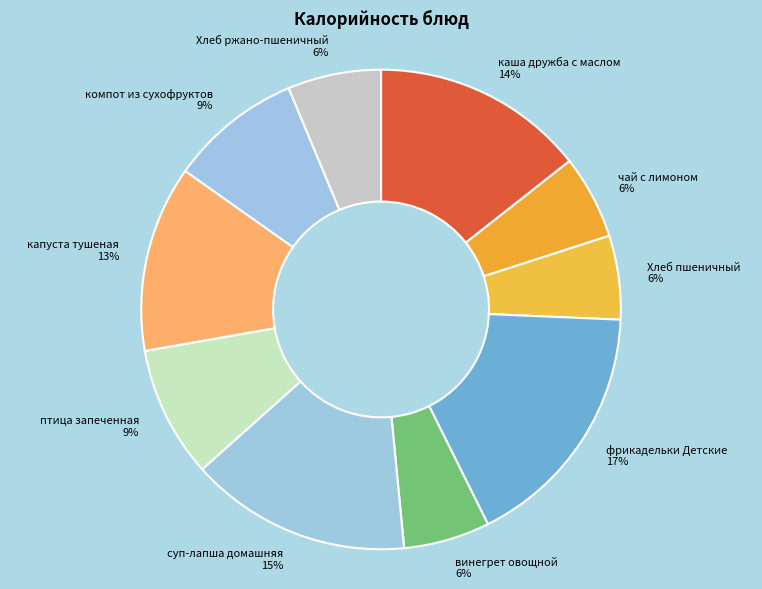

Is птица запеченная the majority of the pie?

No